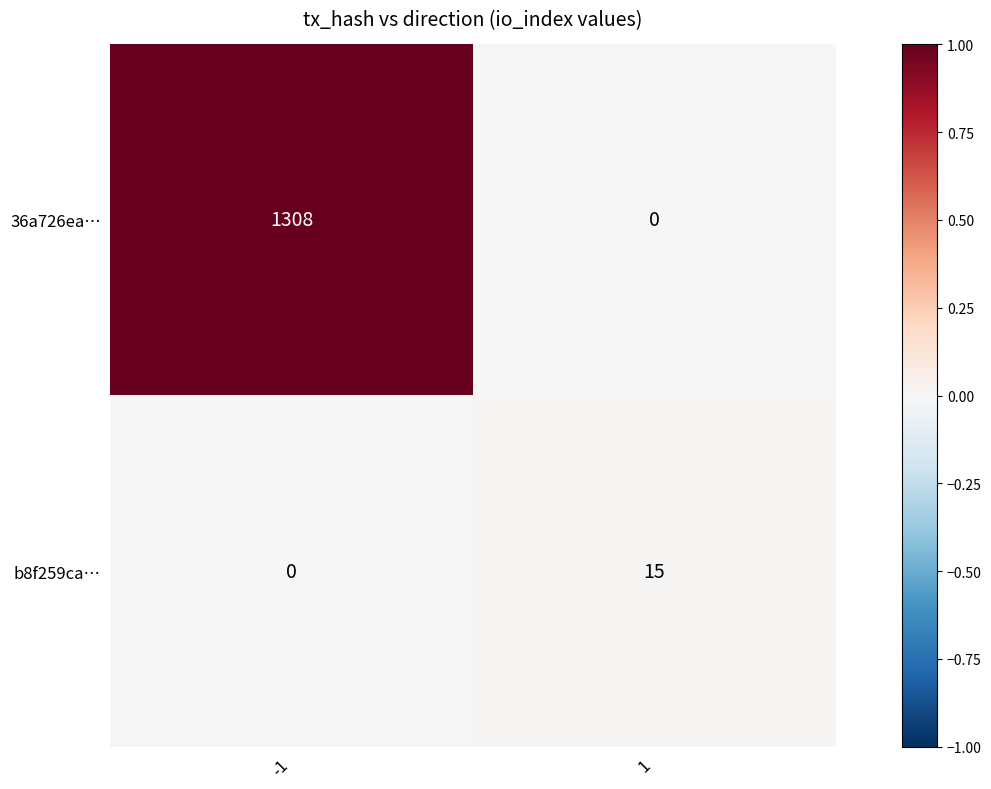

At which category is the sum across all series the highest?

-1